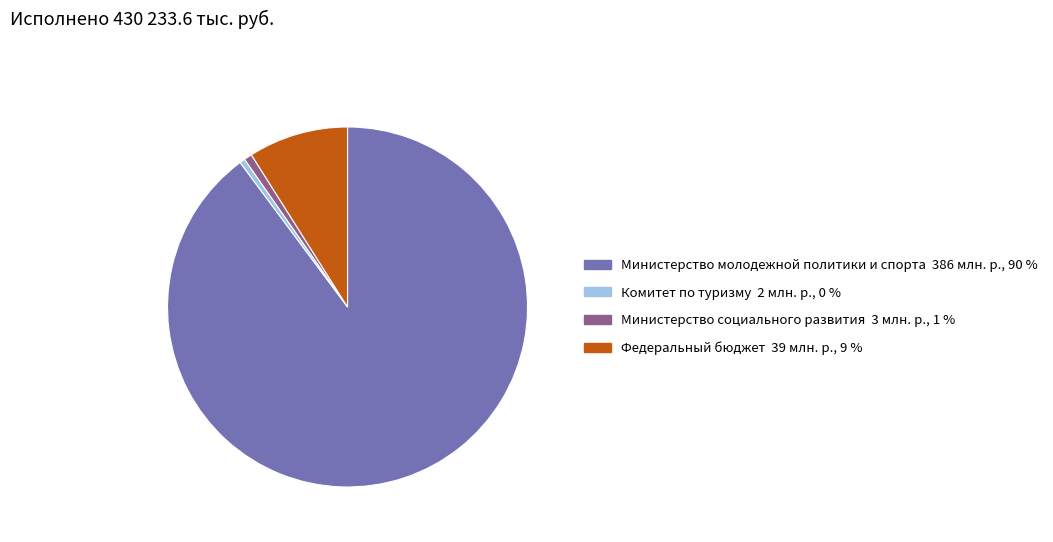

Does any single category account for the majority?

Yes